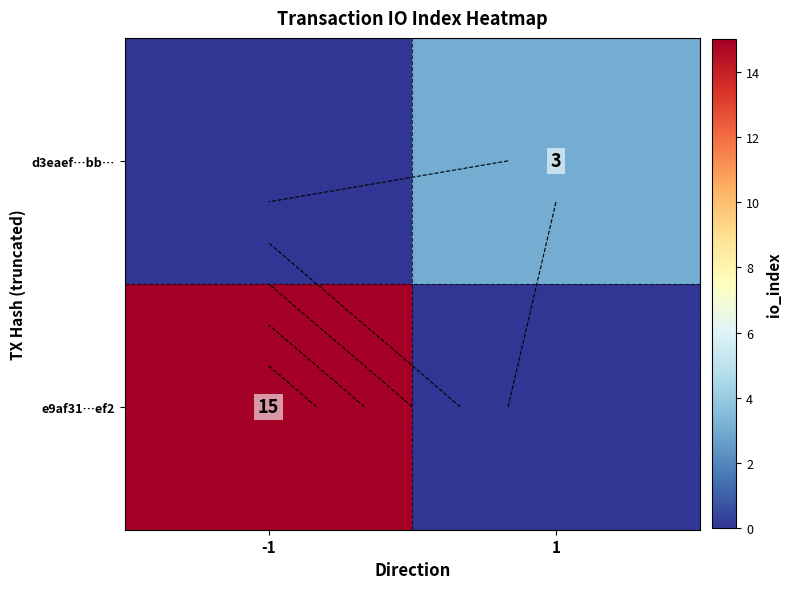

At which label is e9af31…ef2 closest to 7?

1